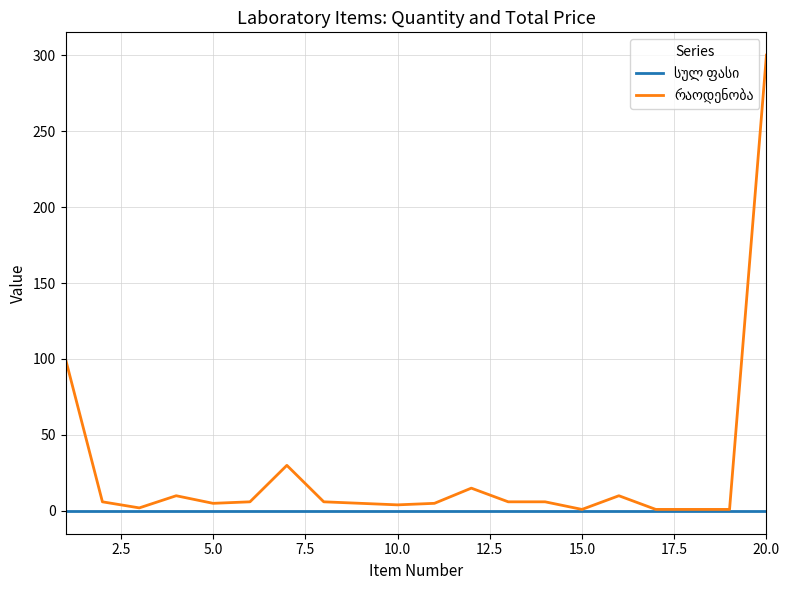

How many categories are shown in the chart?

20